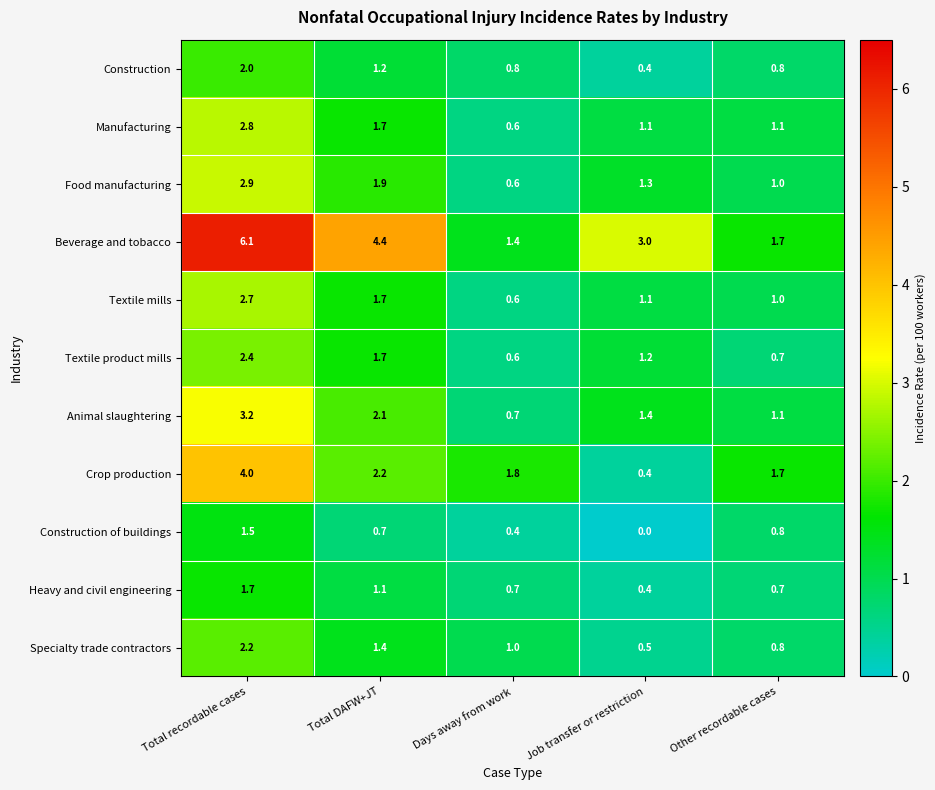

Is it true that Textile product mills equals 0.6 at Days away from work?

True